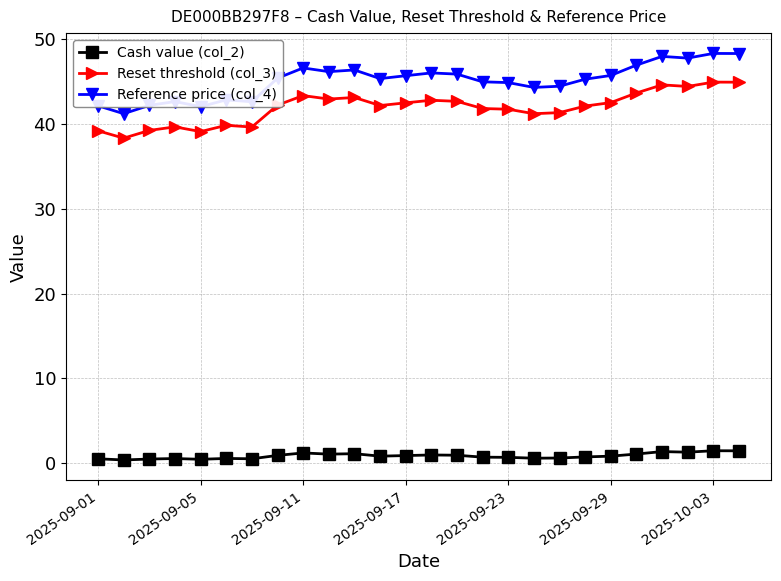

Rank the series by their maximum value, from lowest to highest.

Cash value (col_2), Reset threshold (col_3), Reference price (col_4)